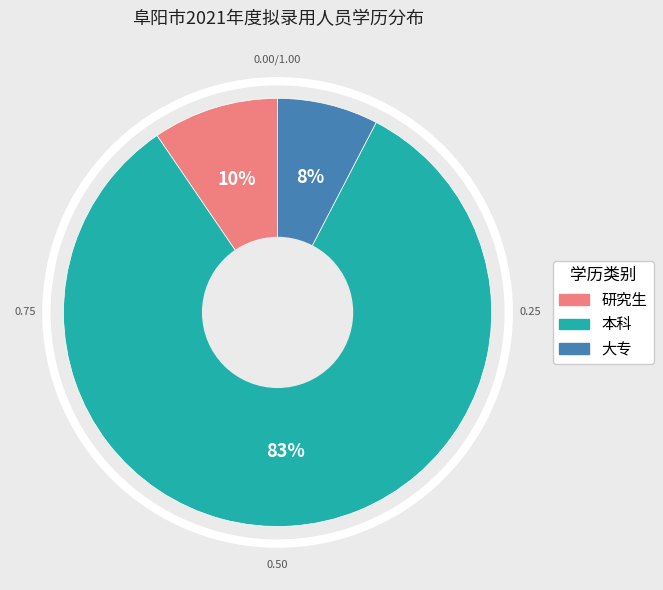

Between 大专 and 研究生, which is larger?

研究生